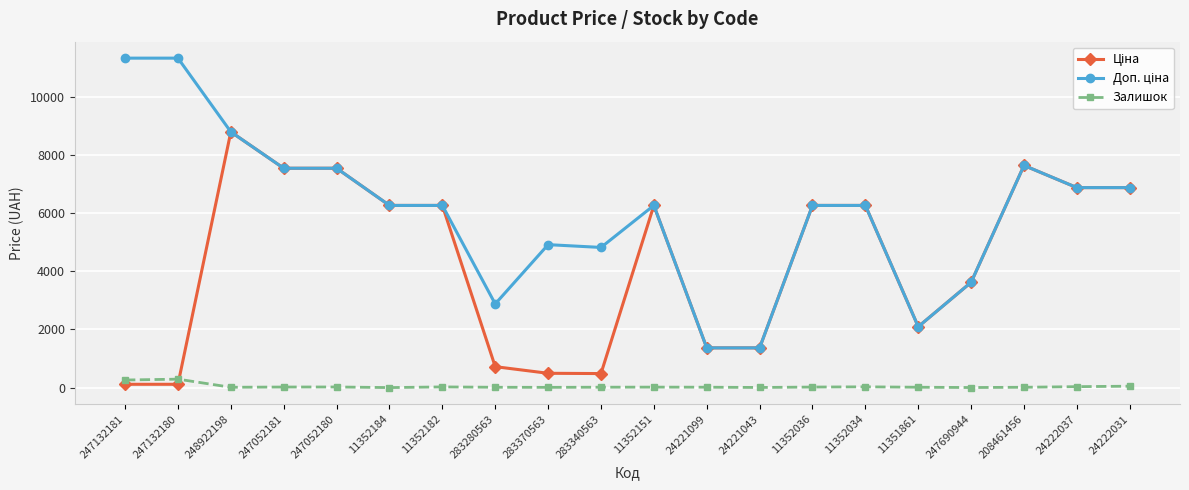

What is the total value across all series at 24221043?

2736.3